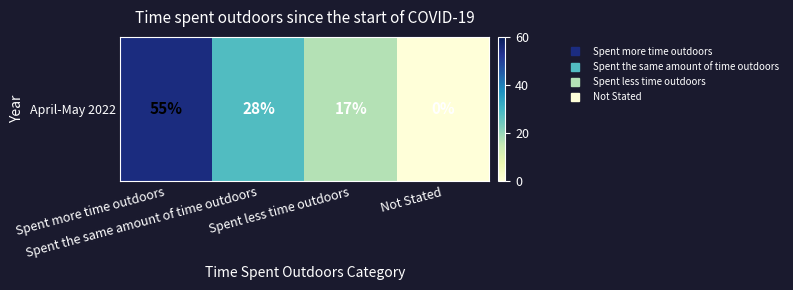

Reading left to right, transcribe all the data shown in this chart.

Spent more time outdoors=55	Spent the same amount of time outdoors=28	Spent less time outdoors=17	Not Stated=0